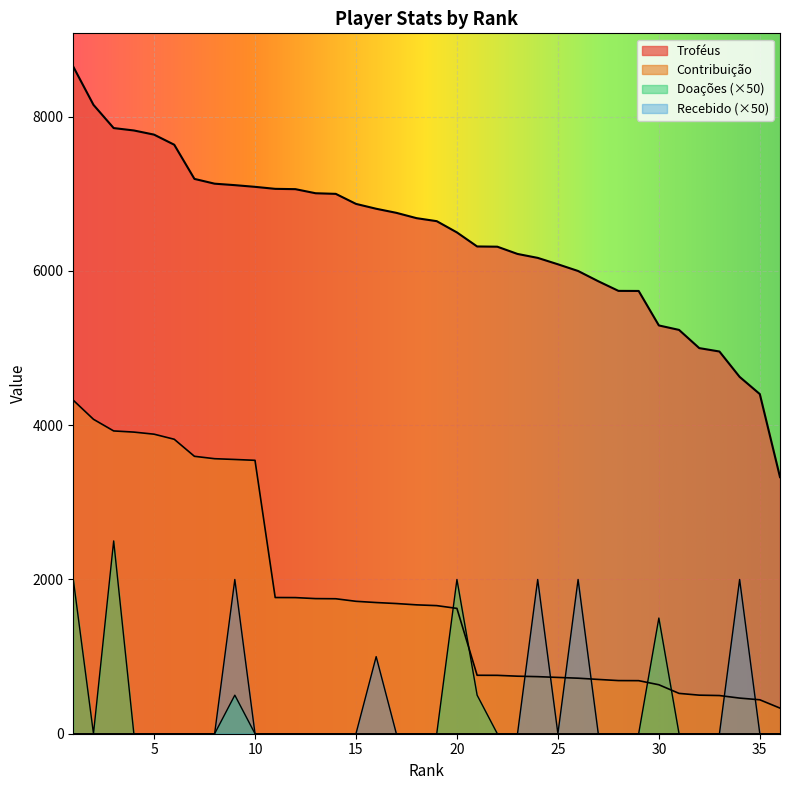

At which label does Contribuição first exceed 1671?

1